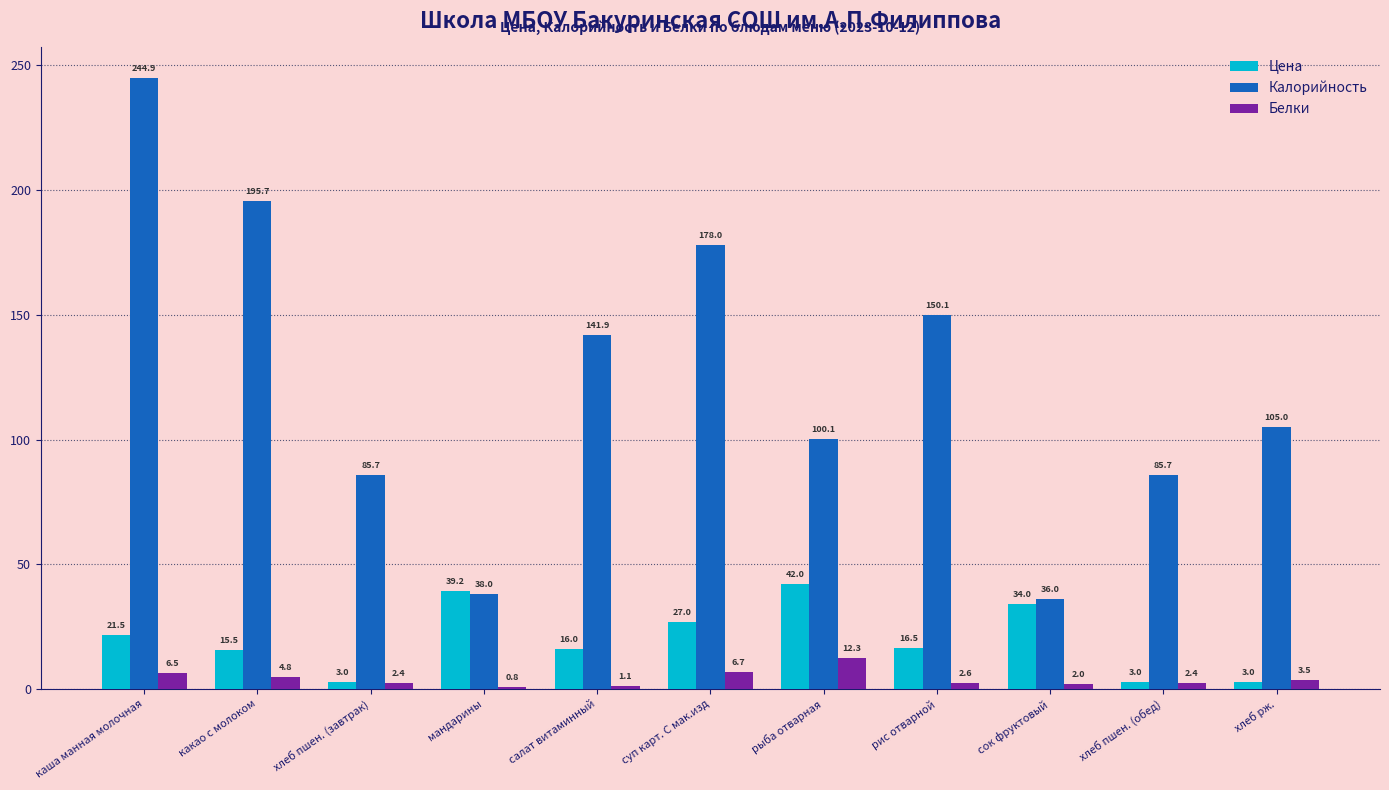

Count the Цена values in the range 3 to 34.

9